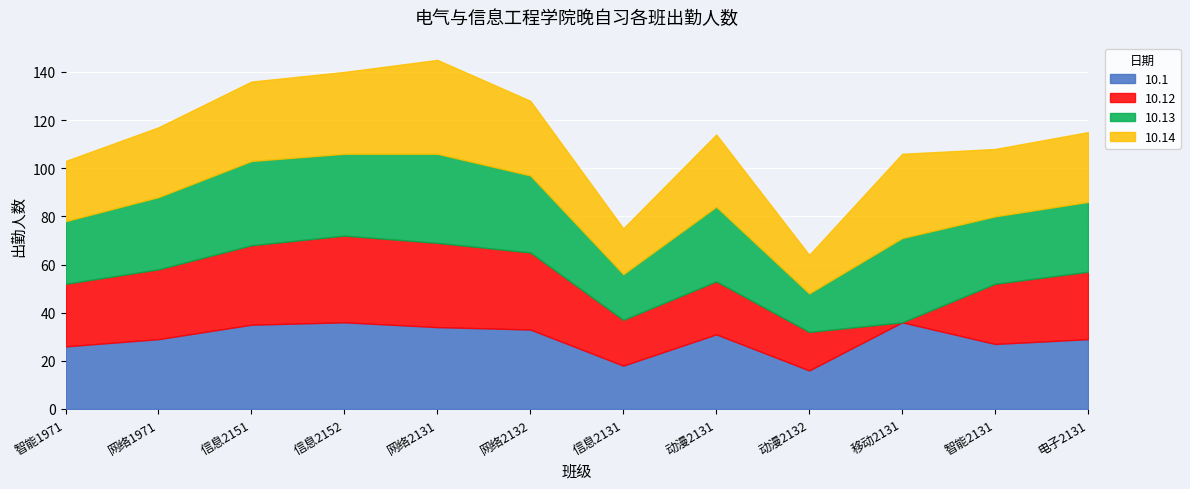

List the labels in order of 10.14 value, largest first.

网络2131, 移动2131, 信息2152, 信息2151, 网络2132, 动漫2131, 网络1971, 电子2131, 智能2131, 智能1971, 信息2131, 动漫2132